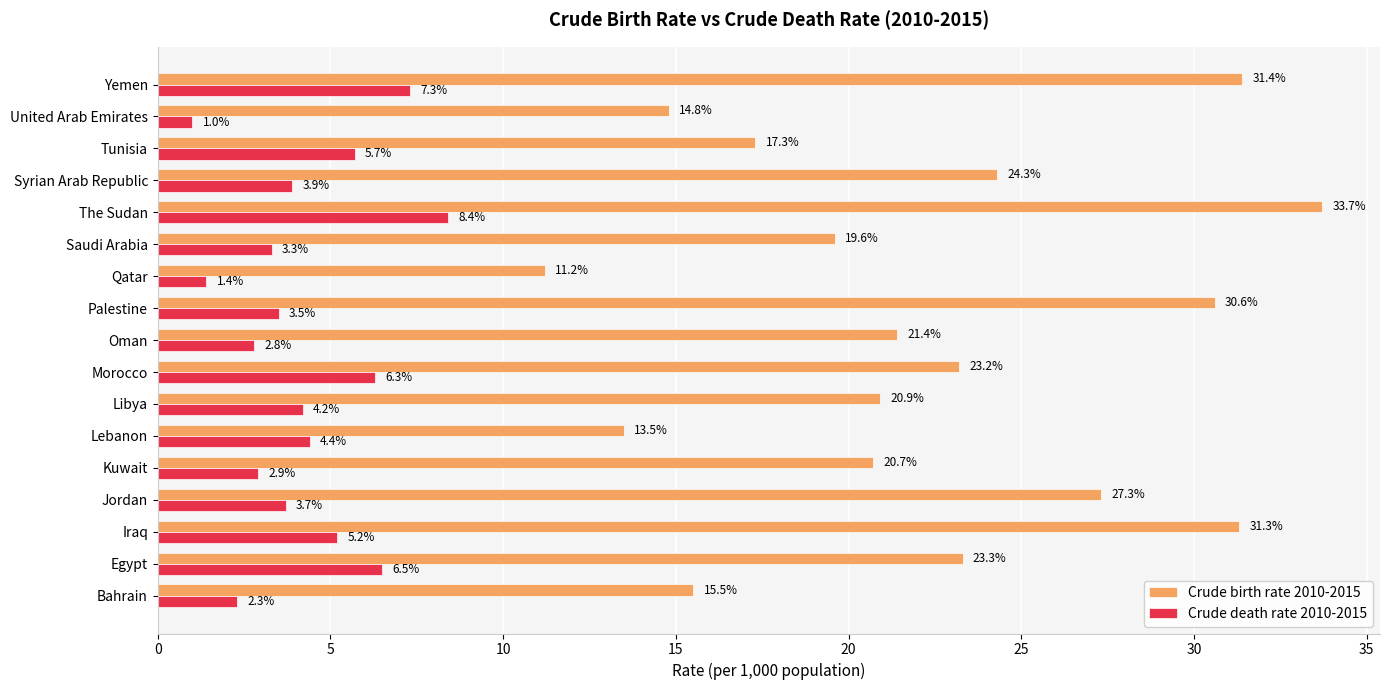

What is the difference between the highest and lowest values at United Arab Emirates?

13.8